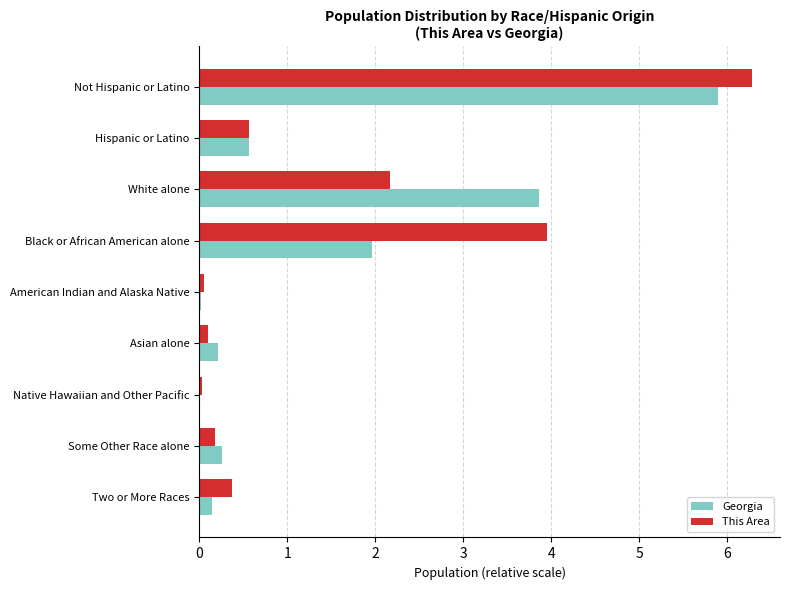

Which category has the highest value across all series?

Not Hispanic or Latino